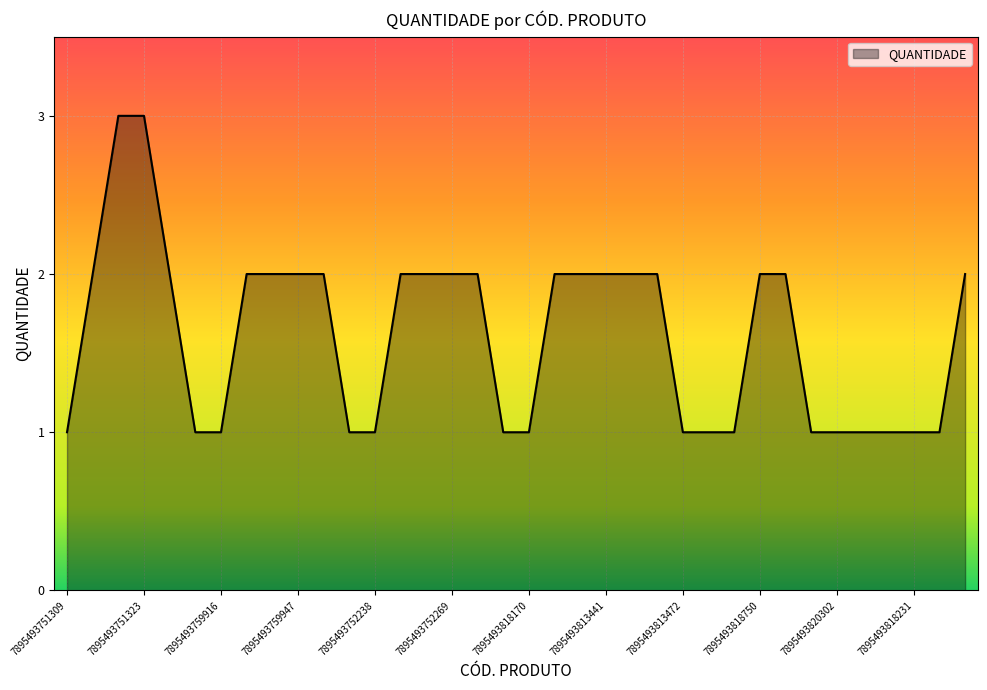

What is the greatest value displayed?

3